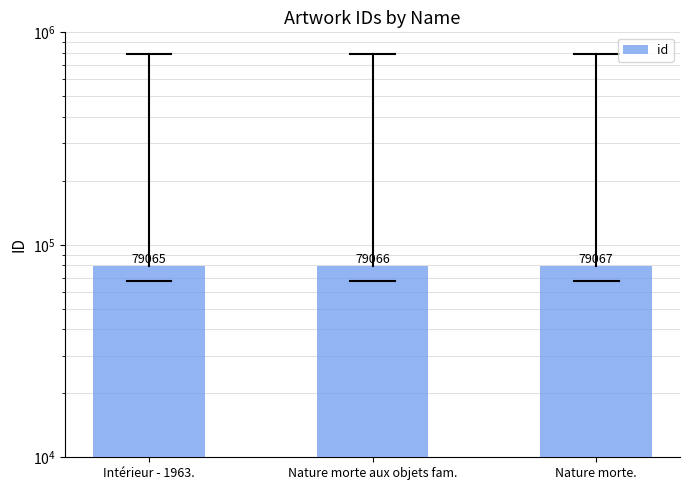

What is the value of the 1st bar from the left?

79065